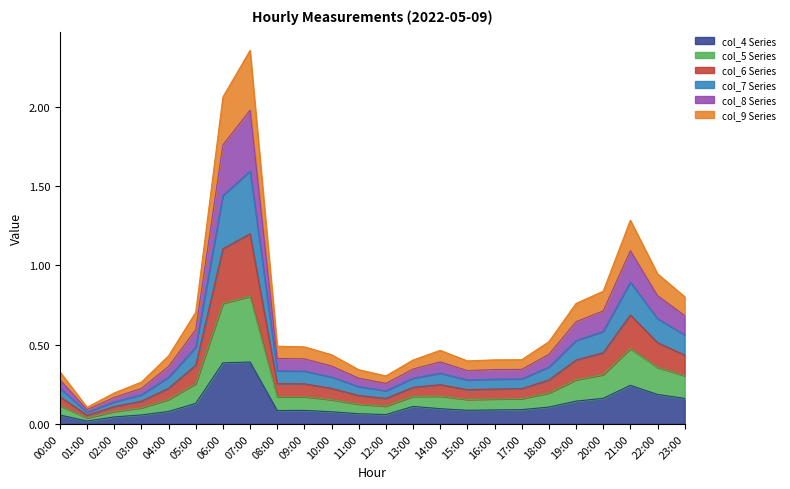

True or false: col_4 Series has a value of 0.1 at 16:00.

True